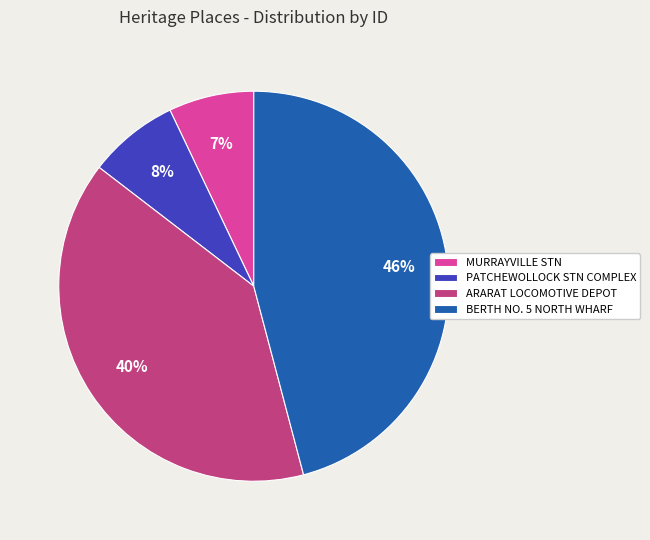

What percentage is the BERTH NO. 5 NORTH WHARF slice, to the nearest percent?

46%